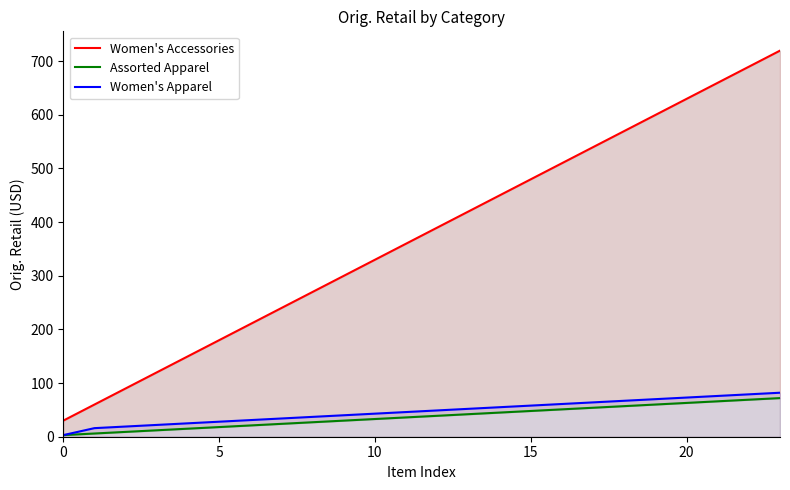

What is the label of the 12th point from the right?

12